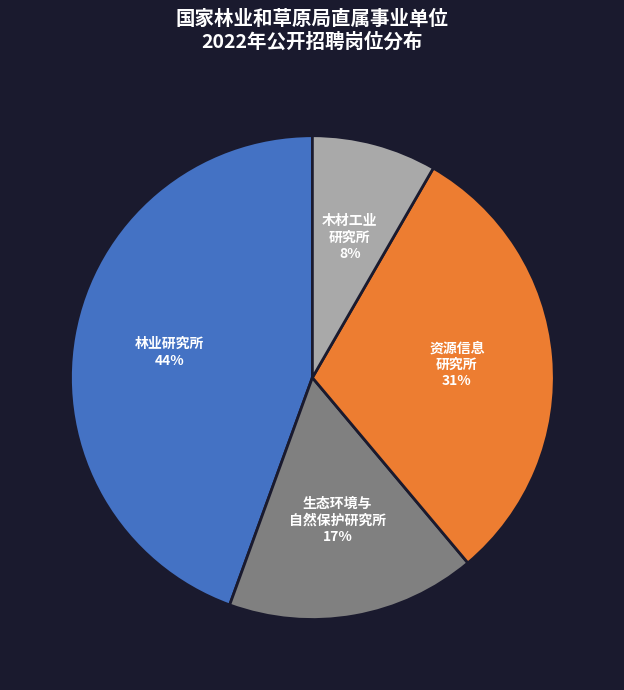

Is there any slice that represents more than half of the pie?

No